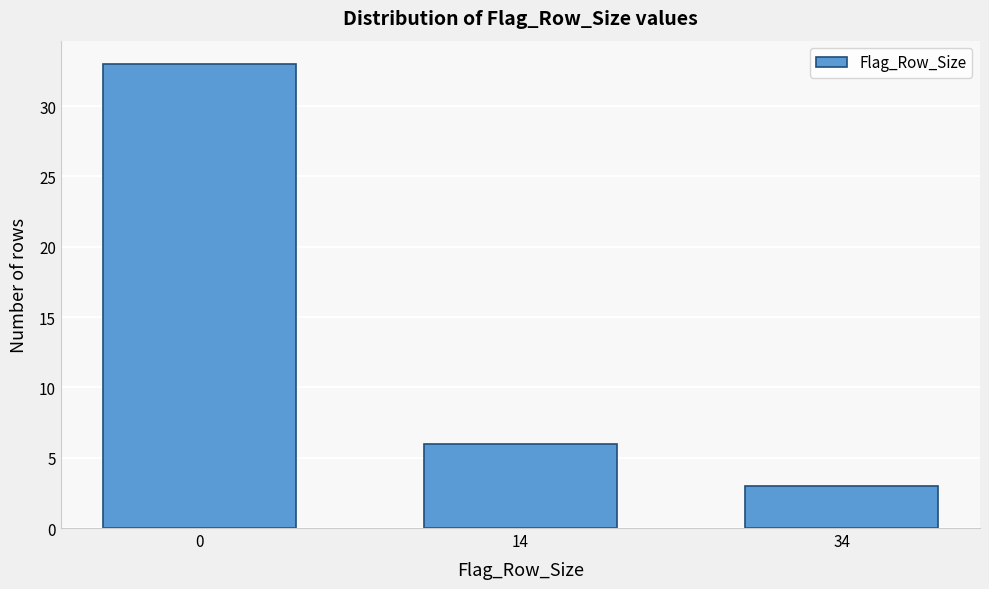

Reading left to right, list all the values displayed in this chart.

0=33	14=6	34=3